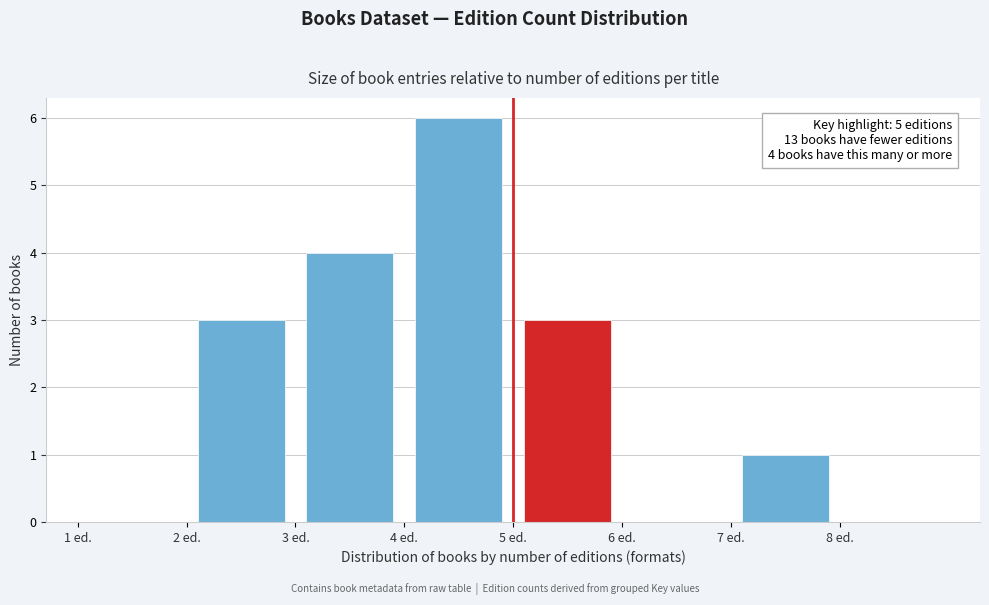

Over which range of the x-axis is the bar tallest?

4 to 5